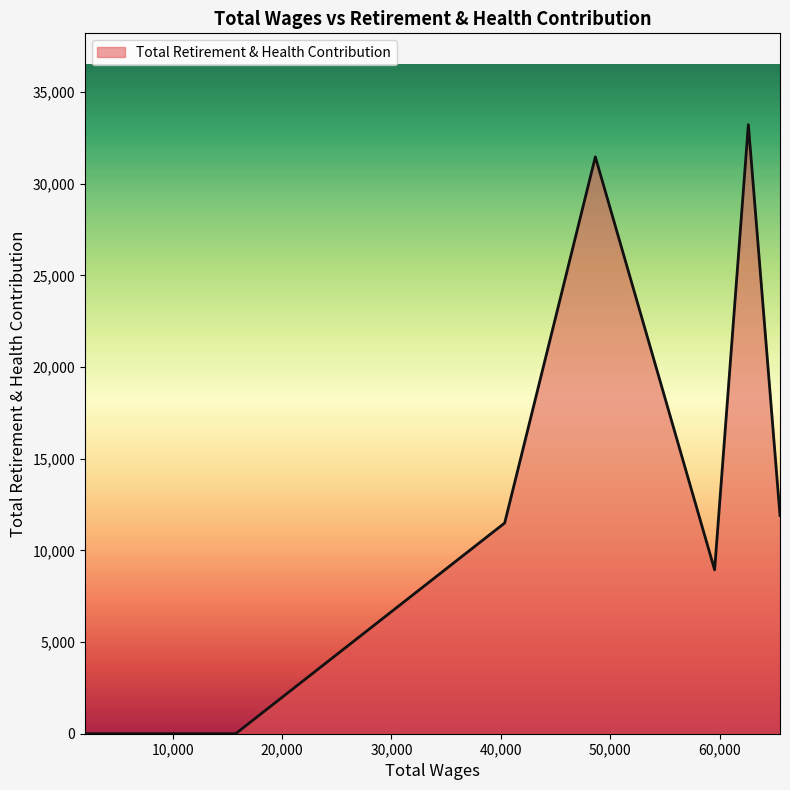

What is the difference between the maximum and minimum values?

33227